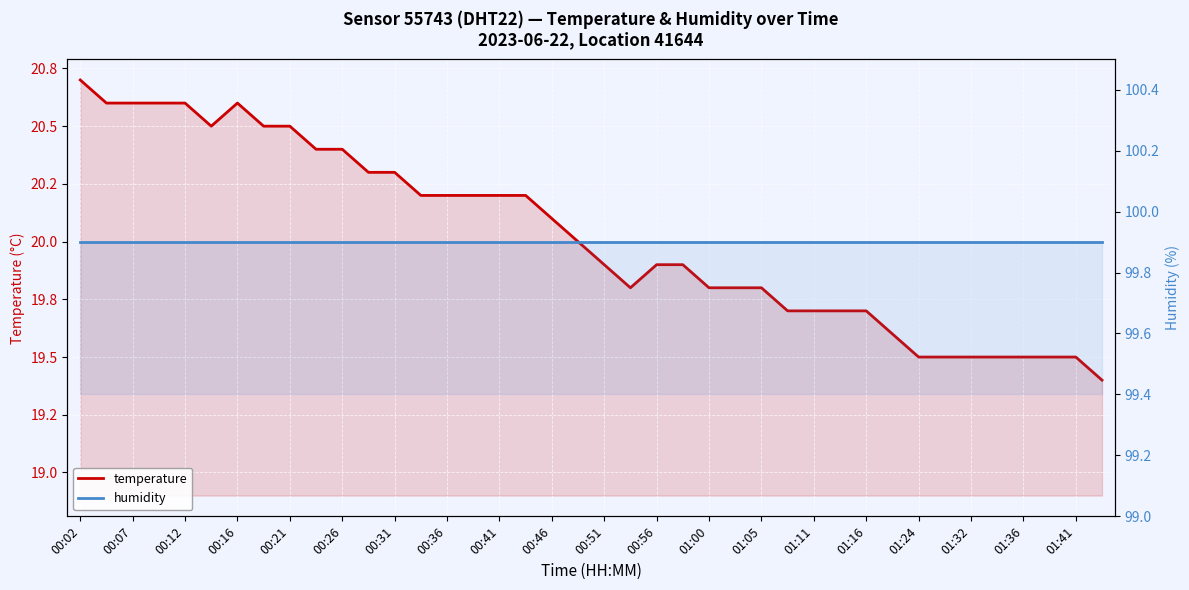

How many values in the temperature series exceed 20?

19